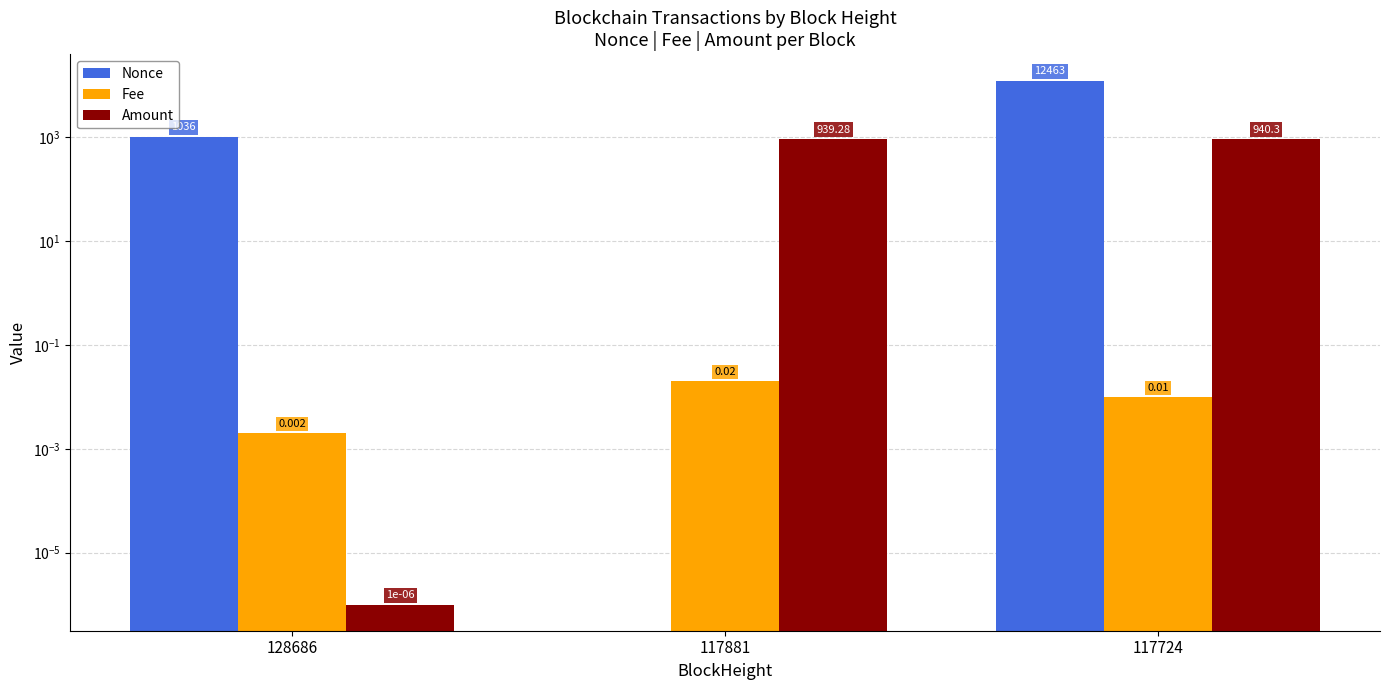

How many data points in Amount are above 939?

2